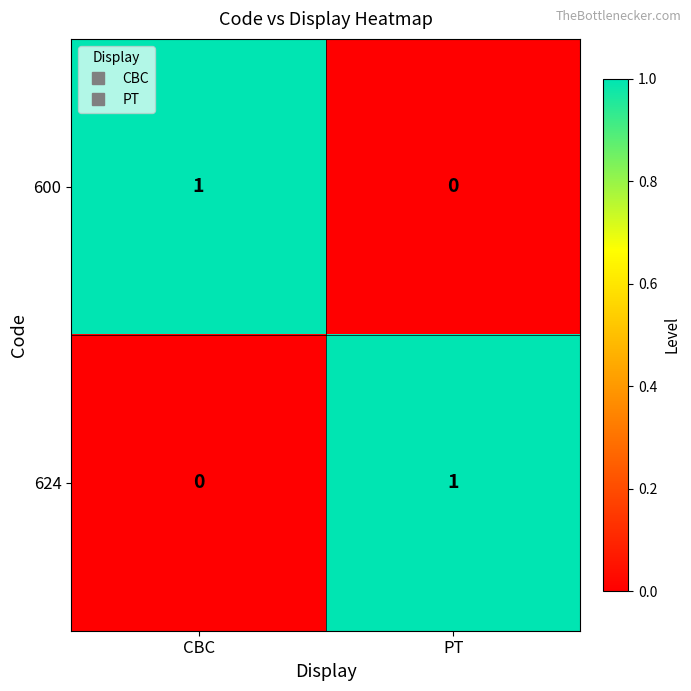

Rank the categories by 600 value from highest to lowest.

CBC, PT